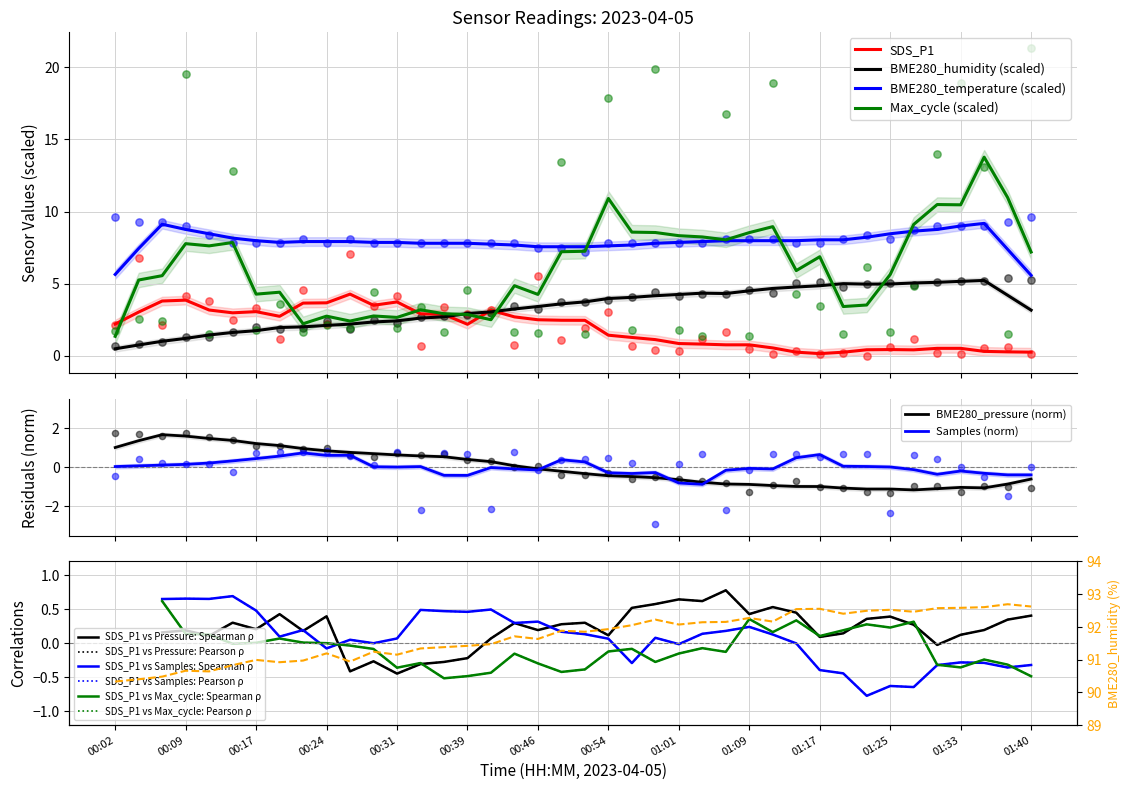

Which series has the largest total across all categories?

BME280_temperature